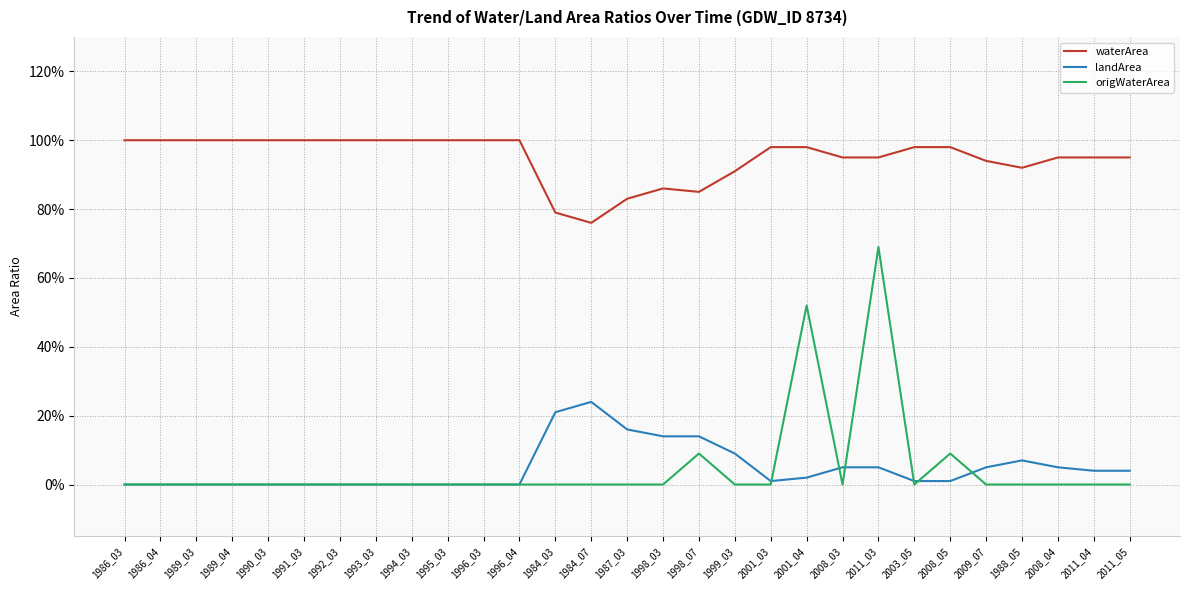

At which label is waterArea closest to 0?

1984_07